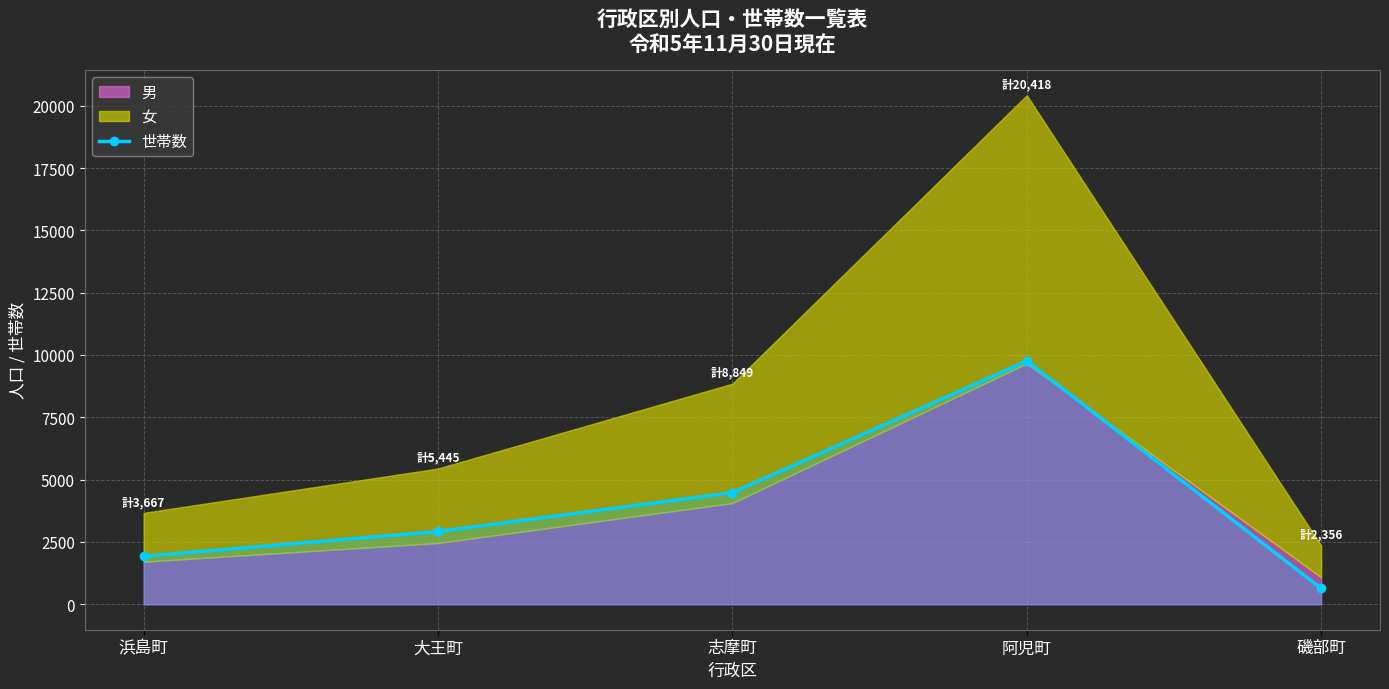

True or false: the data shows 261 at 磯部町.

False